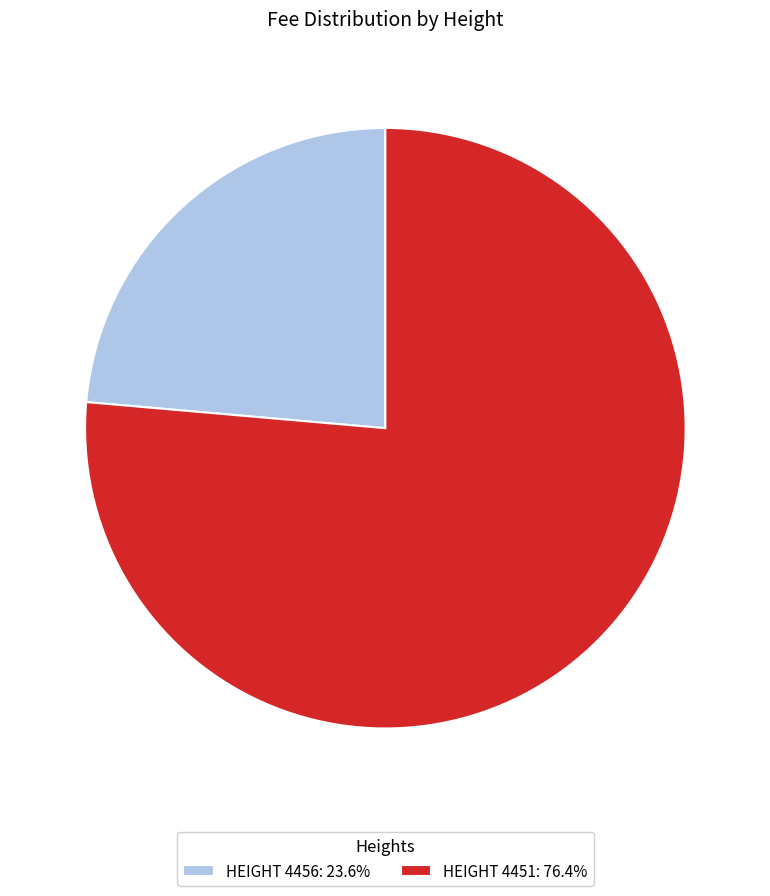

Combined, do HEIGHT 4451: 76.4% and HEIGHT 4456: 23.6% account for over 50%?

Yes